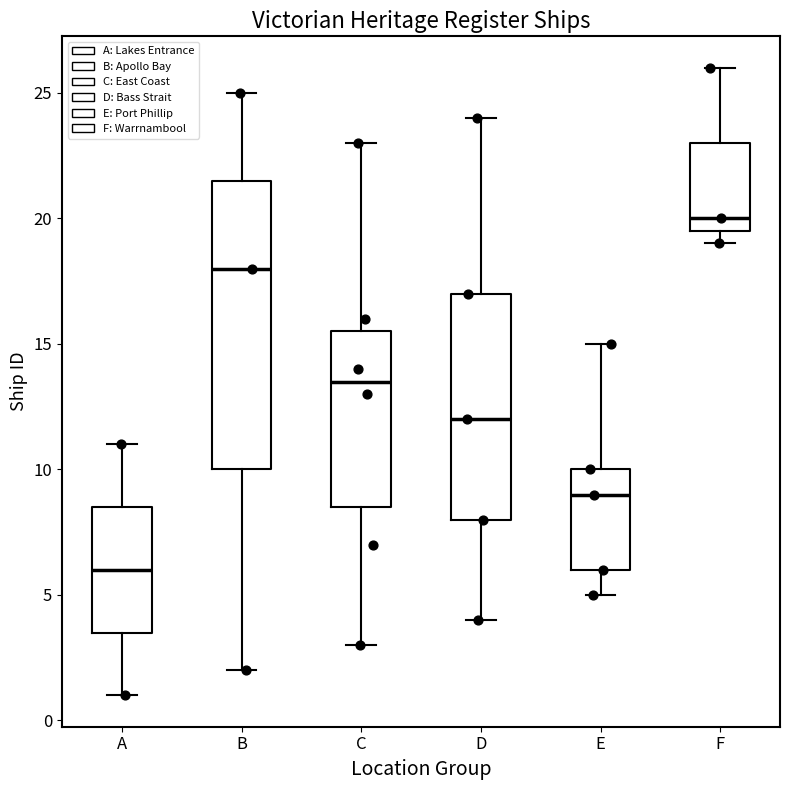

Which box is the tallest, from its lower edge to its upper edge?

B